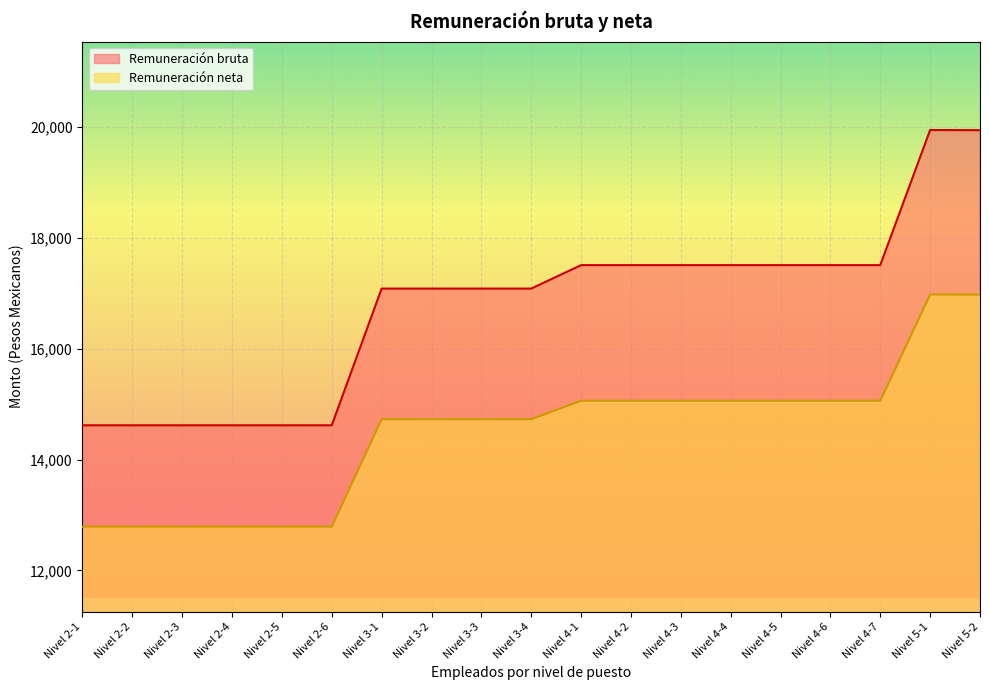

What is the value of the Remuneración bruta point at the 17th from the left?

17508.7